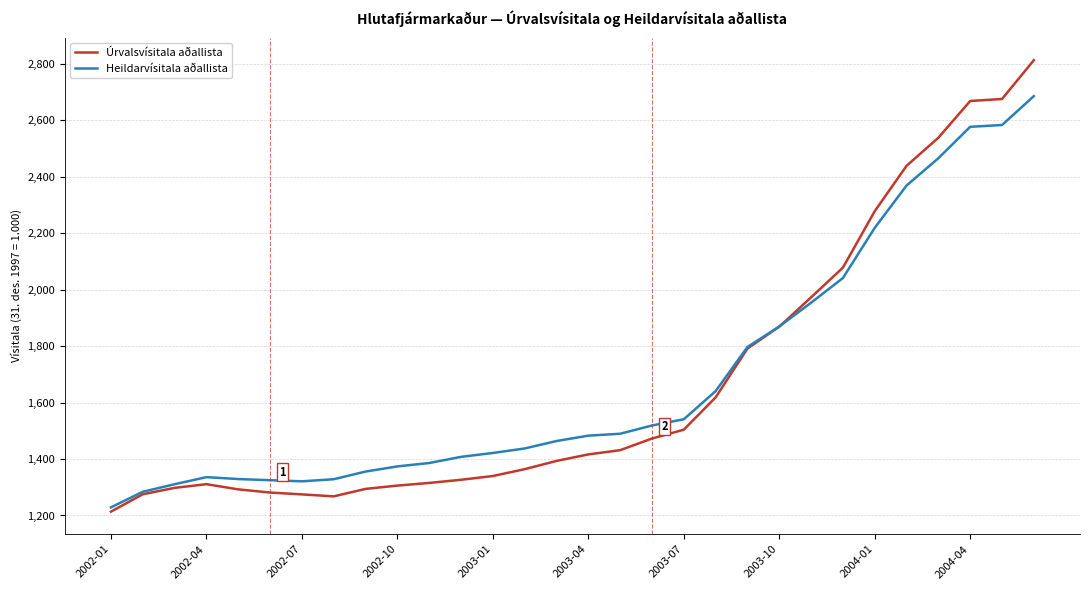

Rank the series by their maximum value, from highest to lowest.

Úrvalsvísitala aðallista, Heildarvísitala aðallista